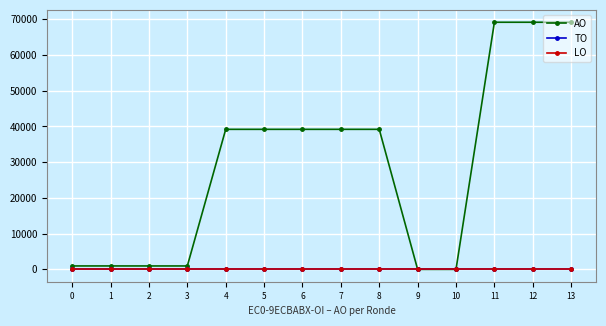

Does the chart have visible grid lines?

Yes